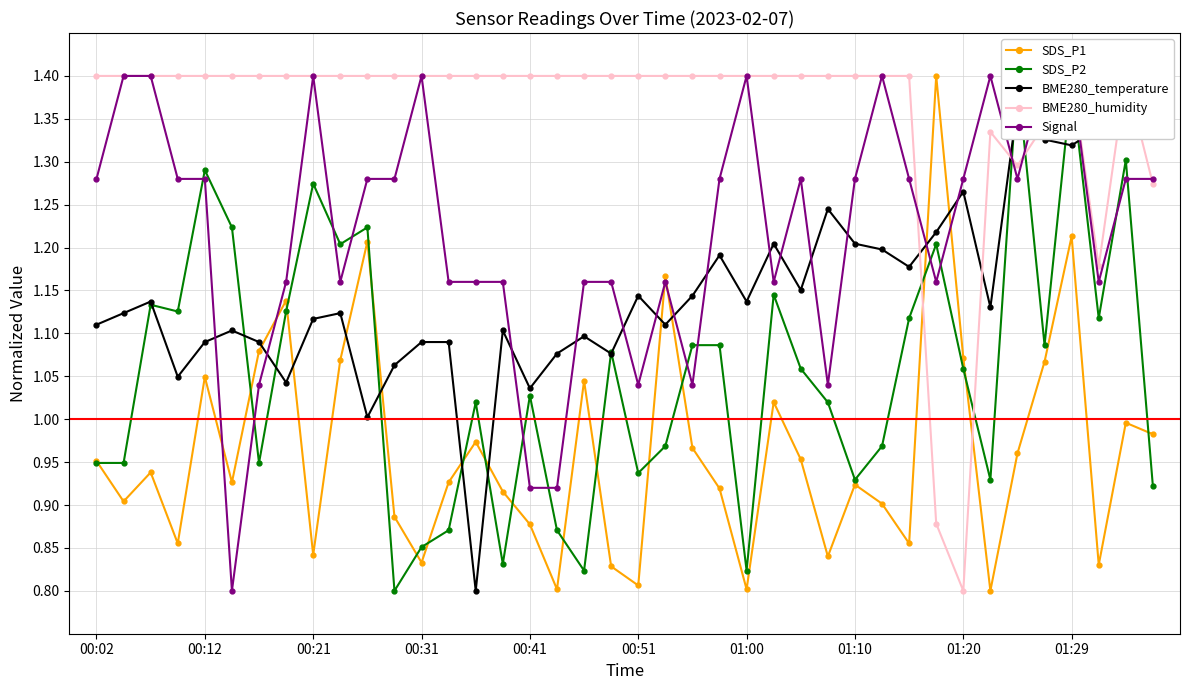

True or false: SDS_P1 and Signal intersect in this chart.

True